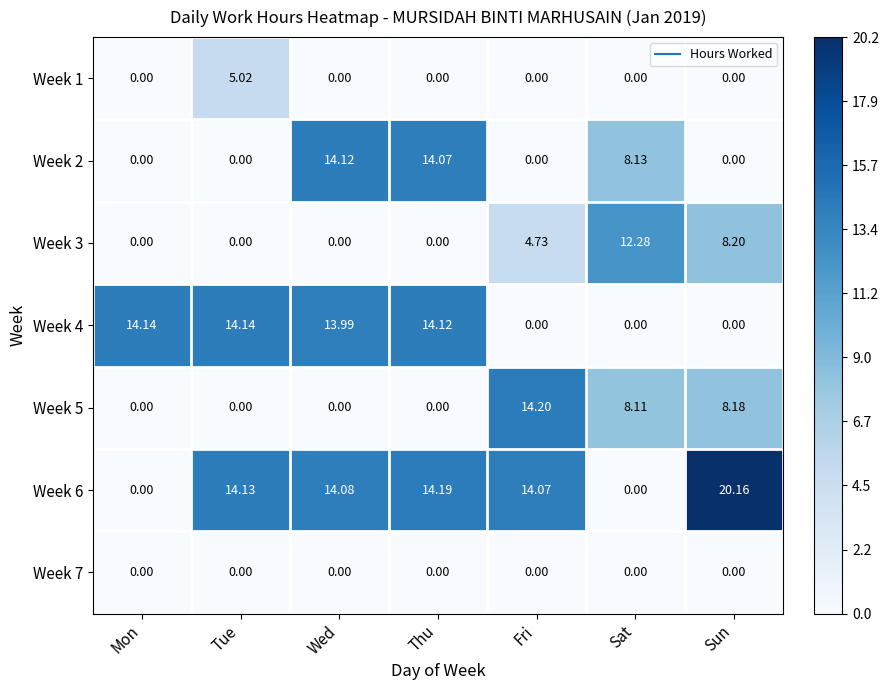

Rank the series by their maximum value, from lowest to highest.

Week 7, Week 1, Week 3, Week 2, Week 4, Week 5, Week 6